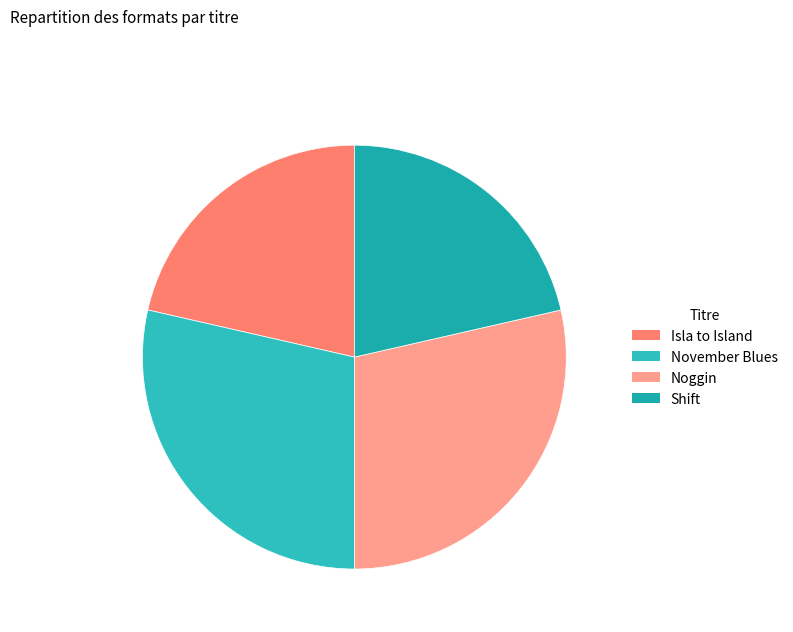

To the nearest percent, what portion does November Blues represent?

29%